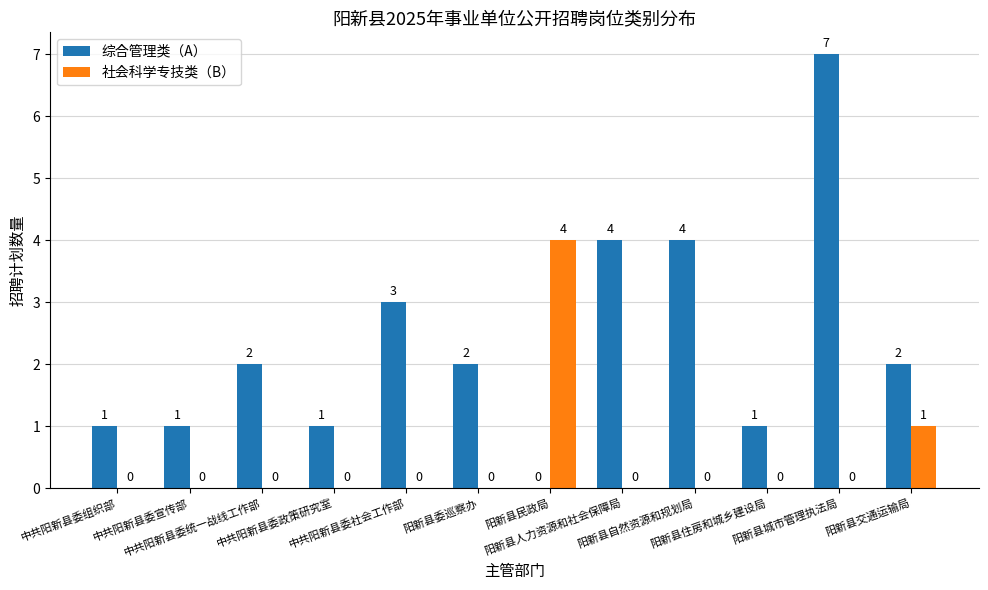

Does the chart contain stacked bars?

No